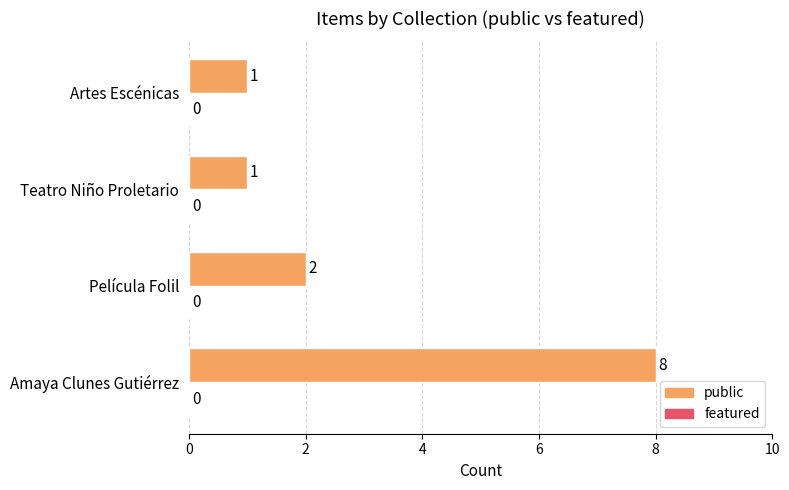

What is the difference between the maximum and minimum values?

7